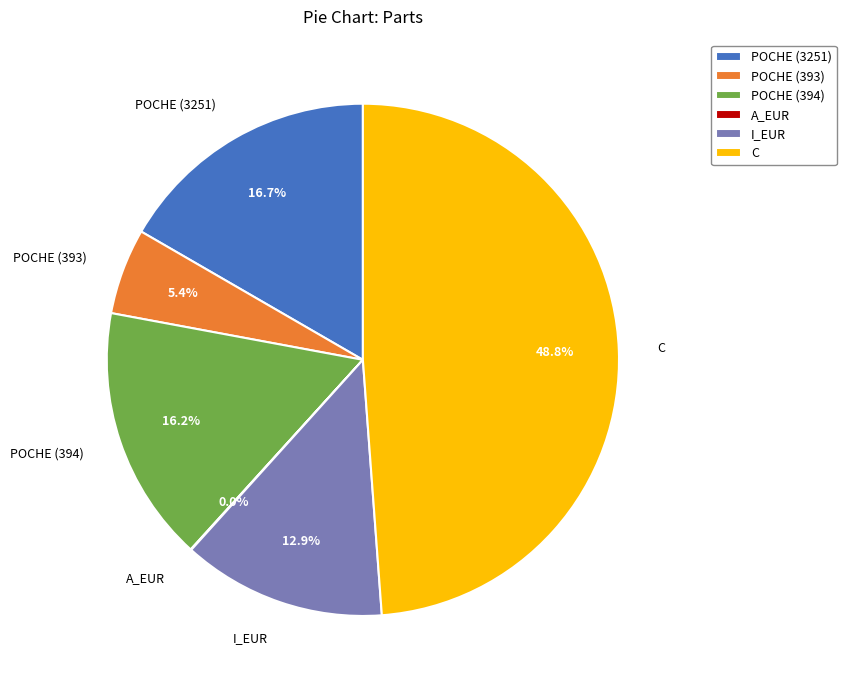

Which has a higher value, POCHE (393) or POCHE (3251)?

POCHE (3251)